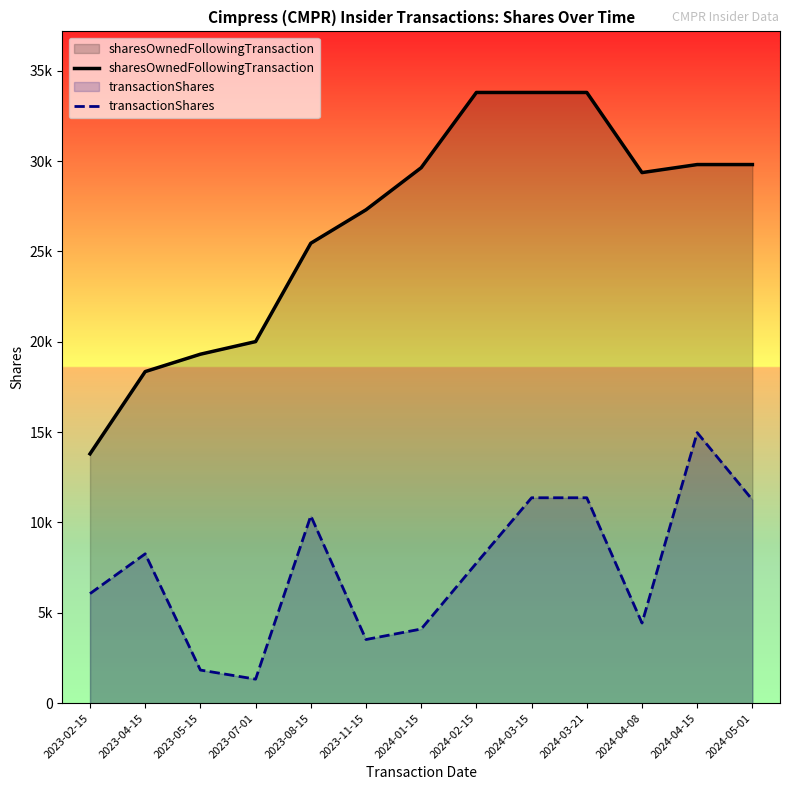

How many data points in transactionShares are less than 7751?

6